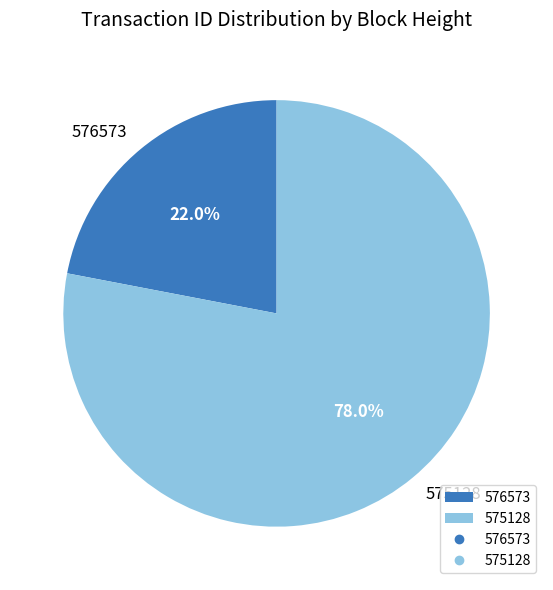

Rank the categories by value from highest to lowest.

575128, 576573